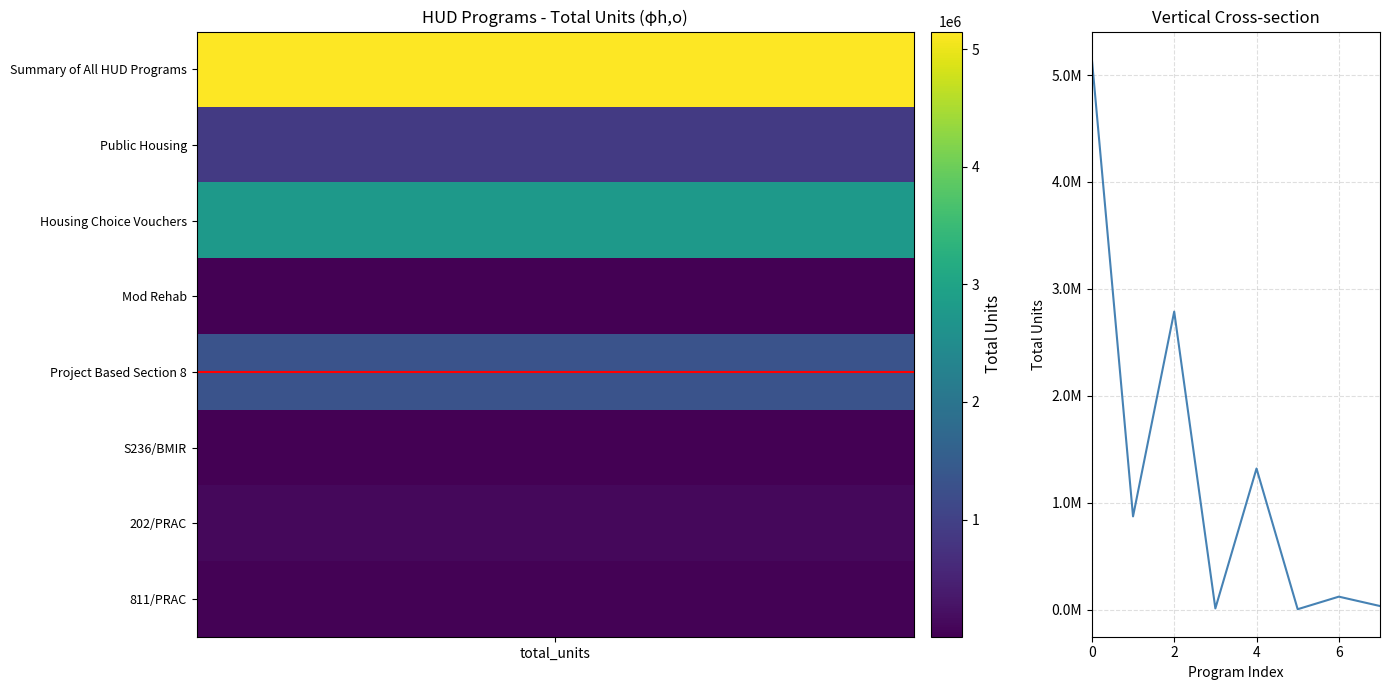

Reading left to right, extract all data points from this chart.

5149303	872153	2787090	11329	1319774	3911	121383	33664